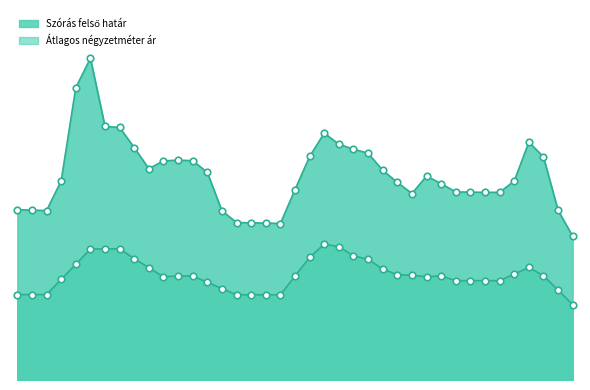

Which series contains the highest Y value?

Szórás felső határ